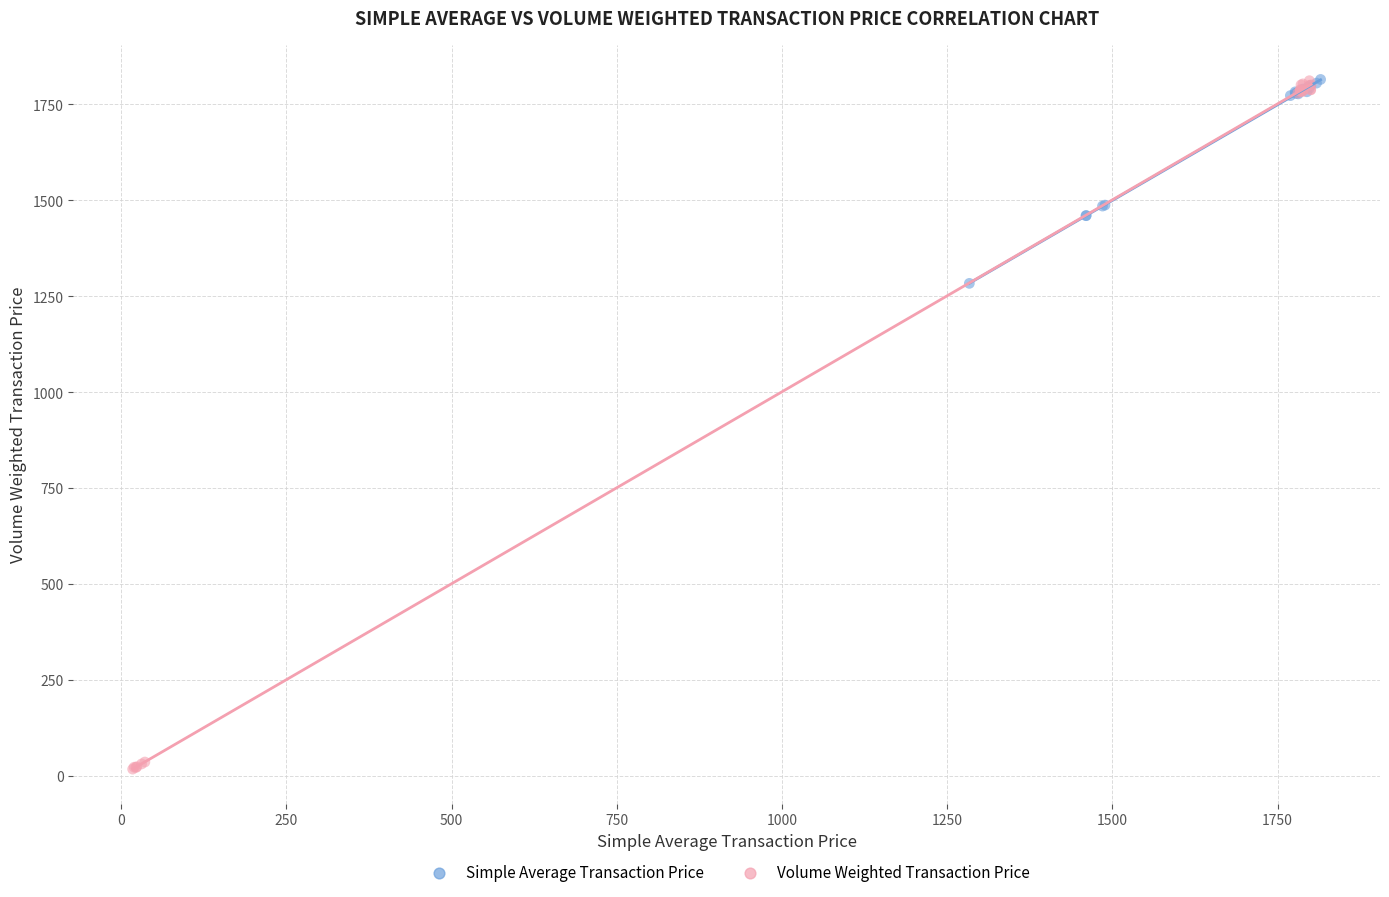

Which series has the largest Y range (max minus min)?

Volume Weighted Transaction Price